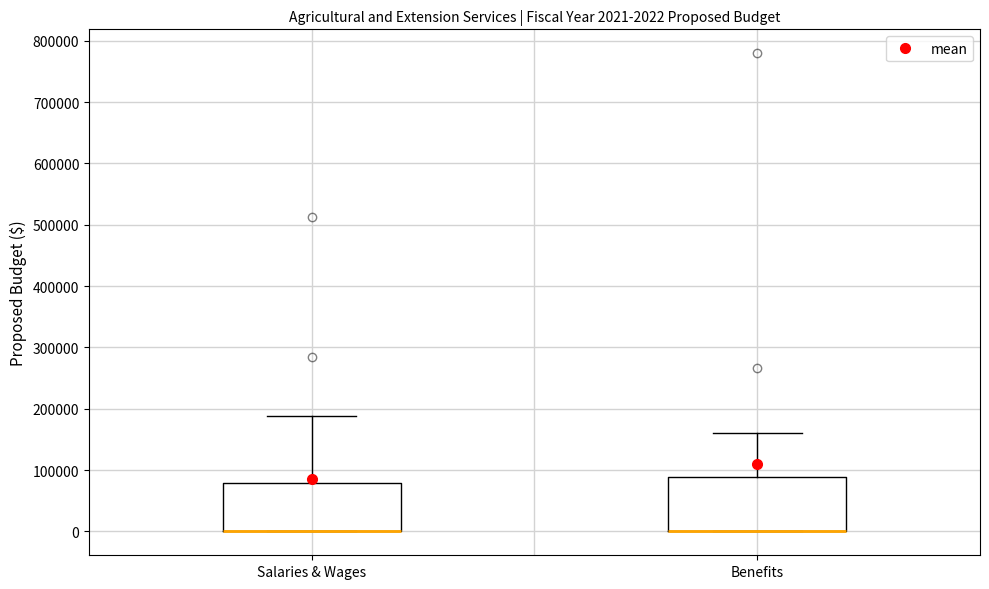

Which box is the tallest, from its lower edge to its upper edge?

Benefits